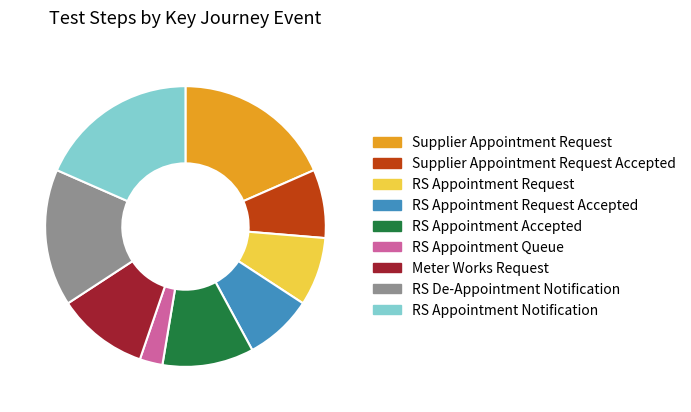

Combined, do Supplier Appointment Request Accepted and RS Appointment Queue account for over 50%?

No